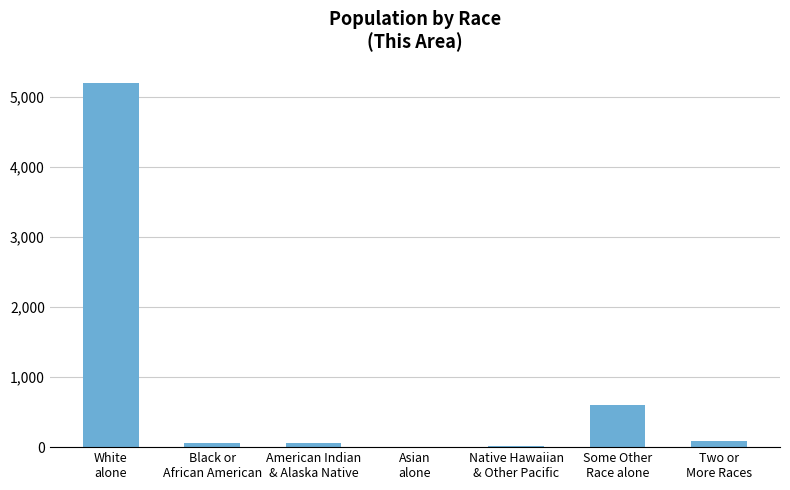

What is the maximum value shown in the chart?

5205